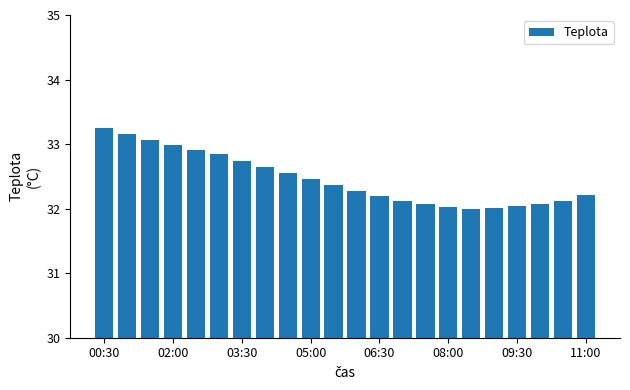

What is the smallest value displayed?

32.0